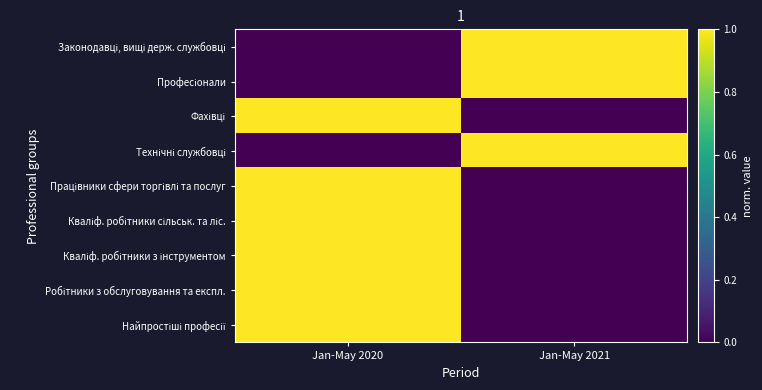

Which has a higher value, Jan-May 2021 or Jan-May 2020?

Jan-May 2021